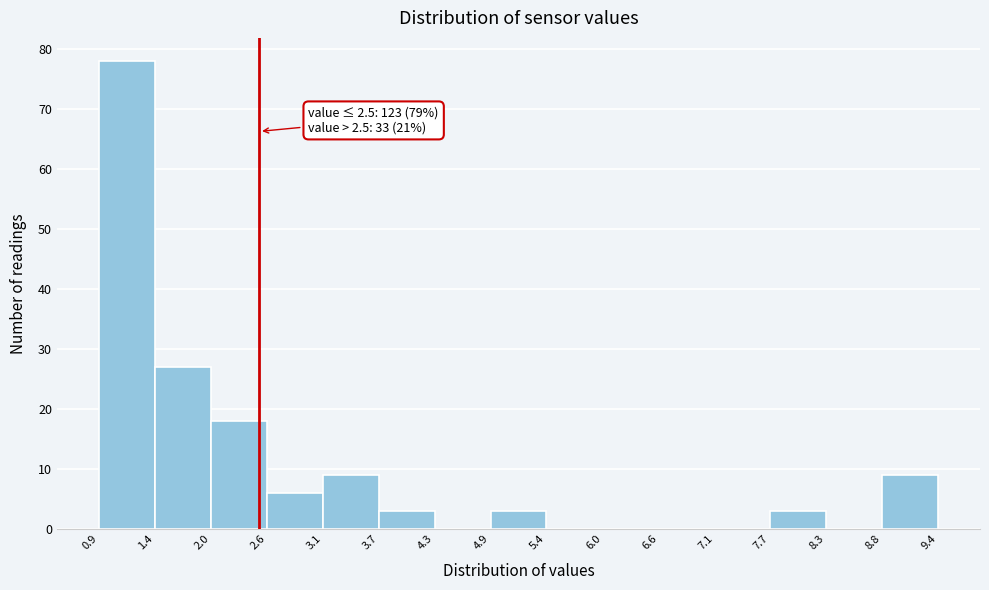

Which range on the x-axis has the tallest bar?

0.9 to 1.4